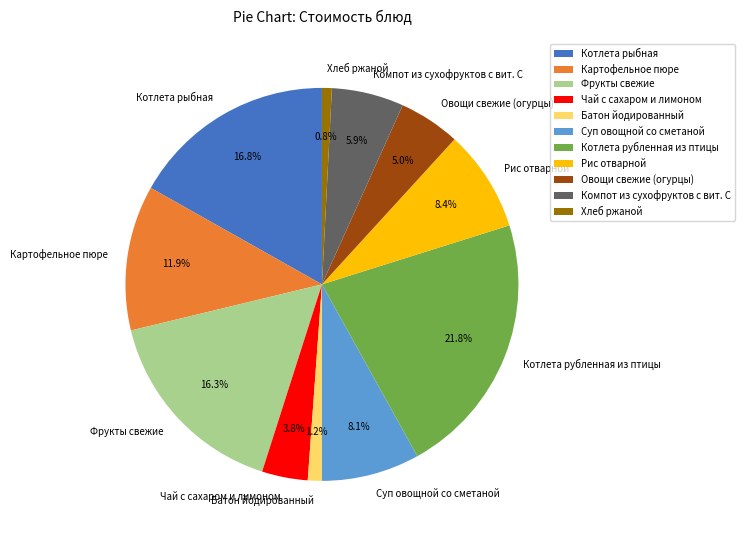

Combined, what portion of the pie is Суп овощной со сметаной and Котлета рубленная из птицы?

29.9%